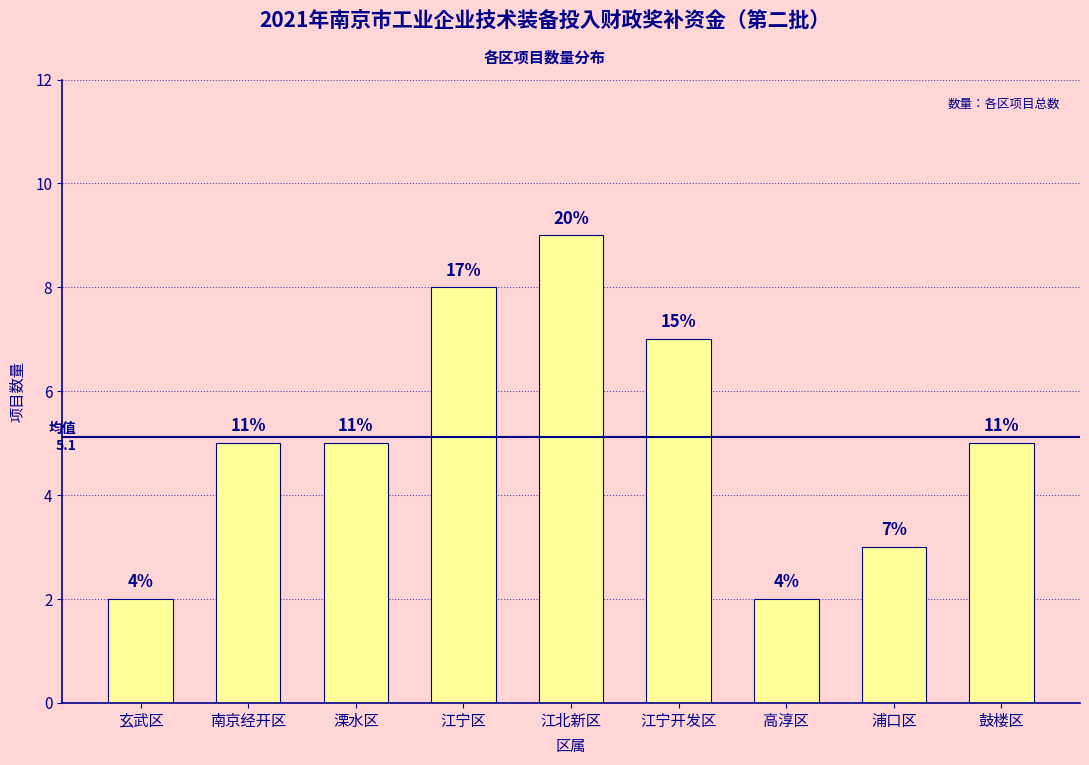

True or false: the data shows 12 at 江北新区.

False